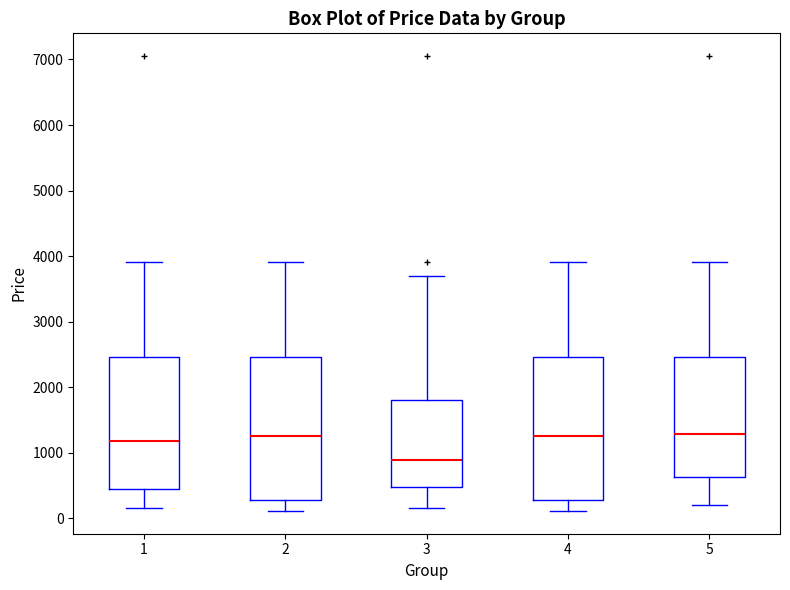

Reading left to right, transcribe this box plot: for each box, give where its median line is, the range the box spans, and where its two whiskers end, as read against the y-axis. The values are not printed on the chart, so give them approximately, as read against the axis.

1: median 1200, box 500 to 2500, whiskers 200 to 3900
2: median 1300, box 300 to 2500, whiskers 100 to 3900
3: median 900, box 500 to 1800, whiskers 200 to 3700
4: median 1300, box 300 to 2500, whiskers 100 to 3900
5: median 1300, box 600 to 2500, whiskers 200 to 3900